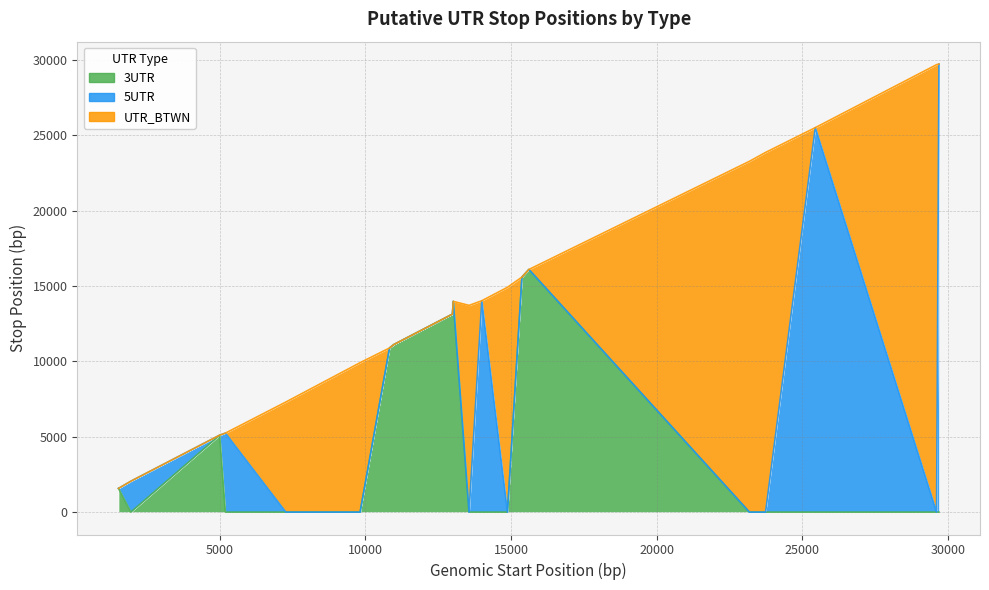

The 3UTR series shows 8032 at 7268. True or false?

False